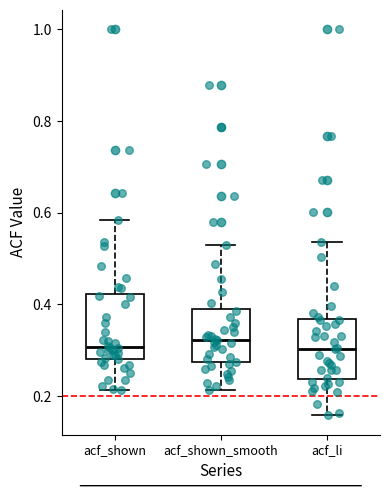

Where does the median line of the box for acf_shown sit on the y-axis? The values are not printed on the chart, so give them approximately, as read against the axis.

0.30